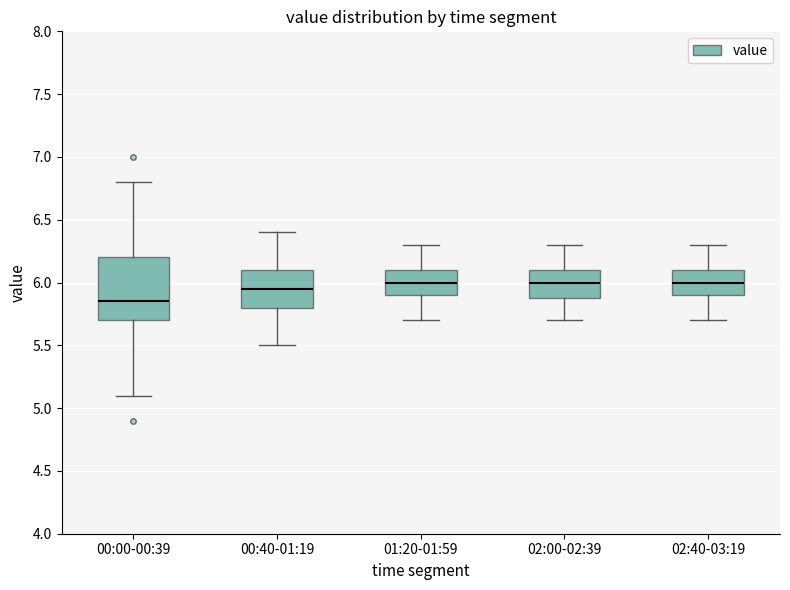

Reading left to right, transcribe this box plot: for each box, give where its median line is, the range the box spans, and where its two whiskers end, as read against the y-axis. The values are not printed on the chart, so give them approximately, as read against the axis.

00:00-00:39: median 5.85, box 5.70 to 6.20, whiskers 5.10 to 6.80
00:40-01:19: median 5.95, box 5.80 to 6.10, whiskers 5.50 to 6.40
01:20-01:59: median 6.00, box 5.90 to 6.10, whiskers 5.70 to 6.30
02:00-02:39: median 6.00, box 5.90 to 6.10, whiskers 5.70 to 6.30
02:40-03:19: median 6.00, box 5.90 to 6.10, whiskers 5.70 to 6.30